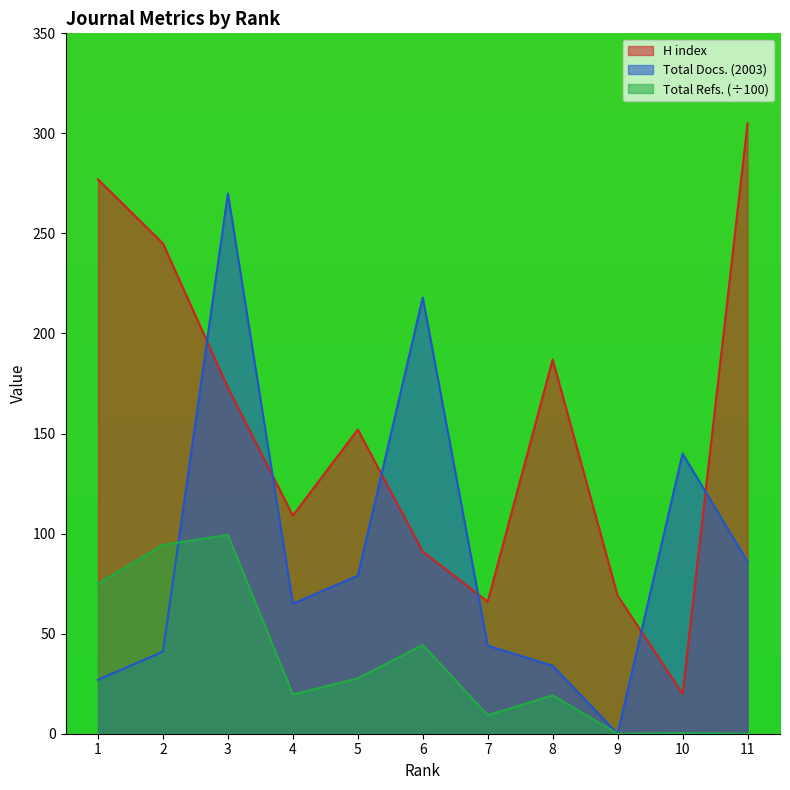

How many intersections are there between Total Refs. and Total Docs. (2003)?

1